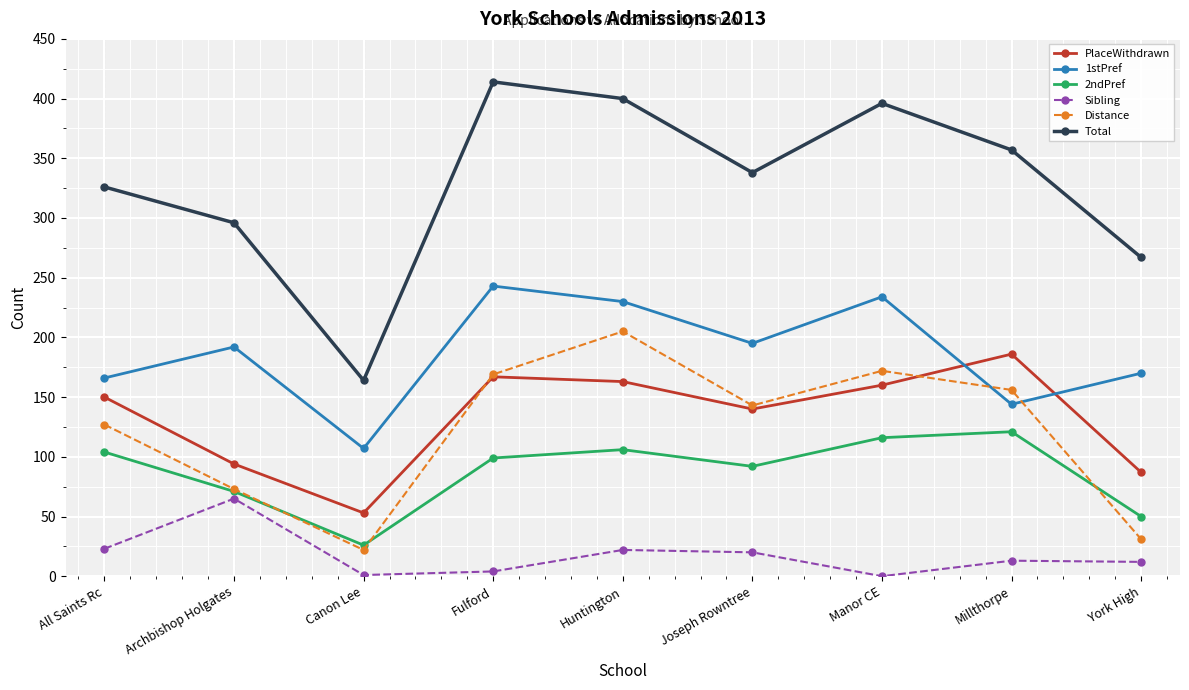

At which label does Distance reach its minimum?

Canon Lee